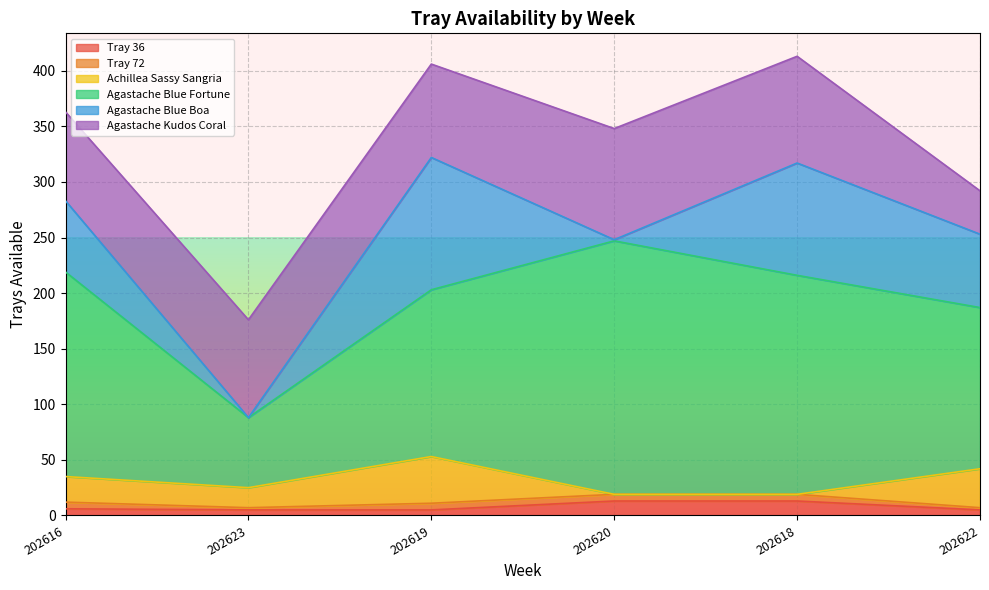

What are all the series names shown in the legend?

Tray 36, Tray 72, Achillea Sassy Sangria, Agastache Blue Fortune, Agastache Blue Boa, Agastache Kudos Coral